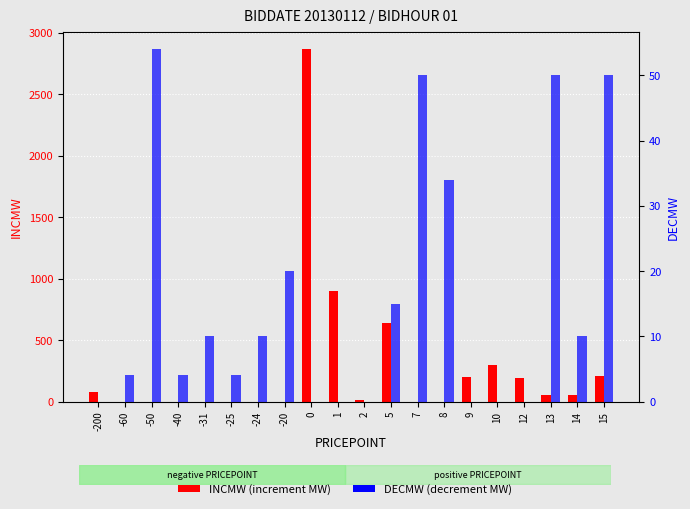

What is the difference between the second highest and second lowest values in the INCMW series?

900.0